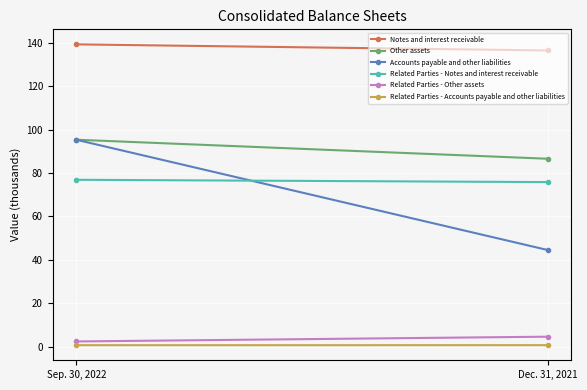

What is the maximum value for Other assets?

95.4